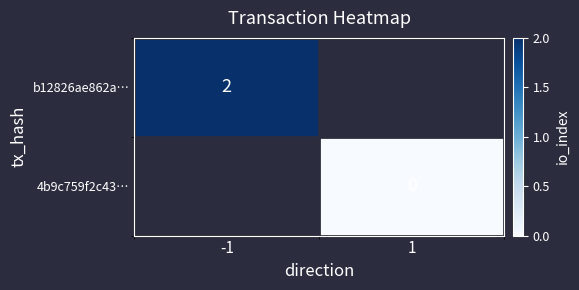

The b12826ae862a… series shows 2 at -1. True or false?

True